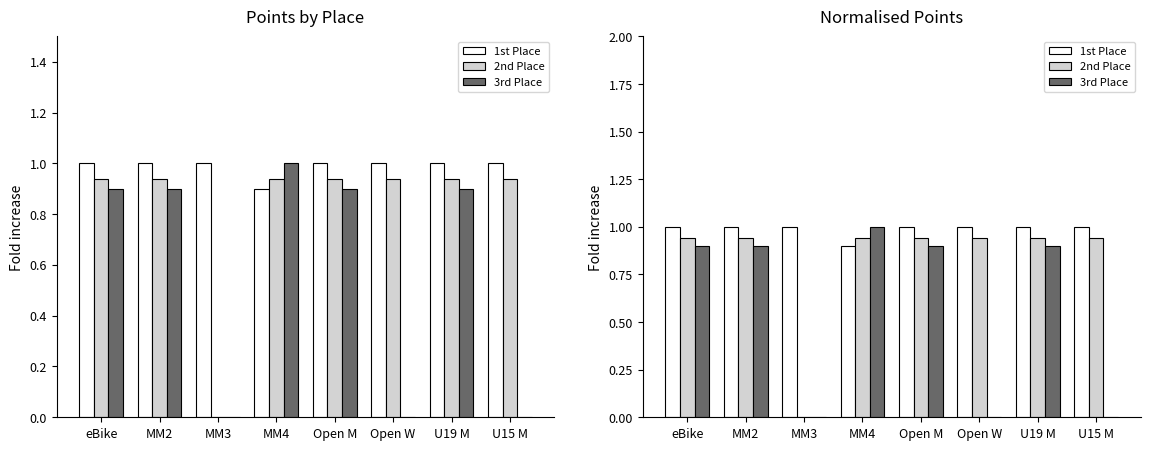

What are all the series names shown in the legend?

1st Place, 2nd Place, 3rd Place